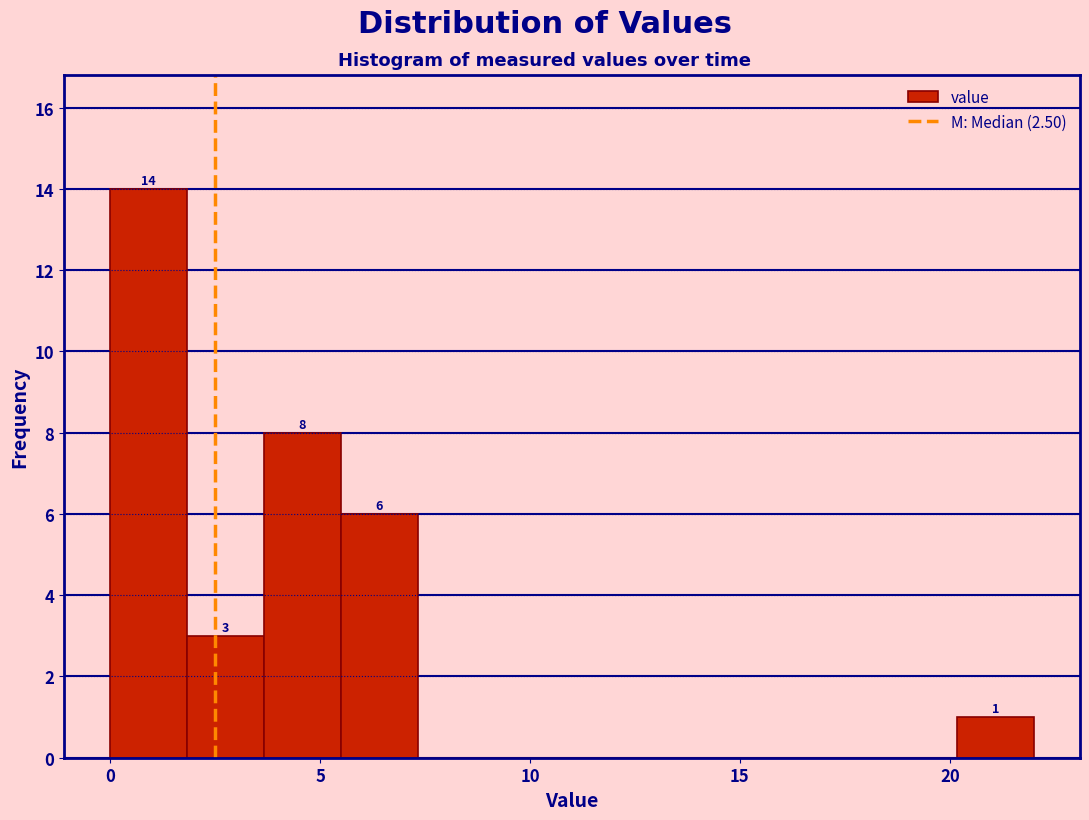

Read against the x-axis, roughly where is the centre of the tallest bar?

1.0